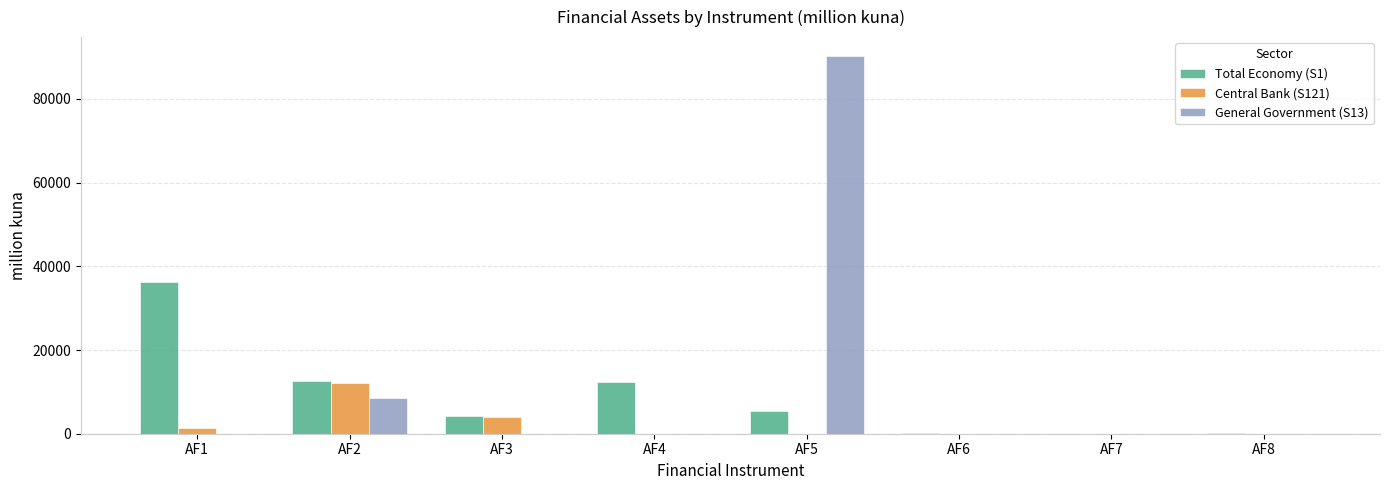

What is the sum of all Total Economy (S1) values?

71234.4